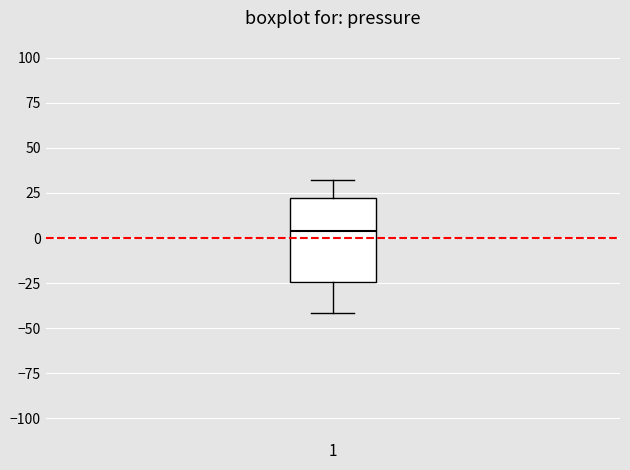

Where does the upper whisker of the box at x = 1 end on the y-axis? The values are not printed on the chart, so give them approximately, as read against the axis.

30